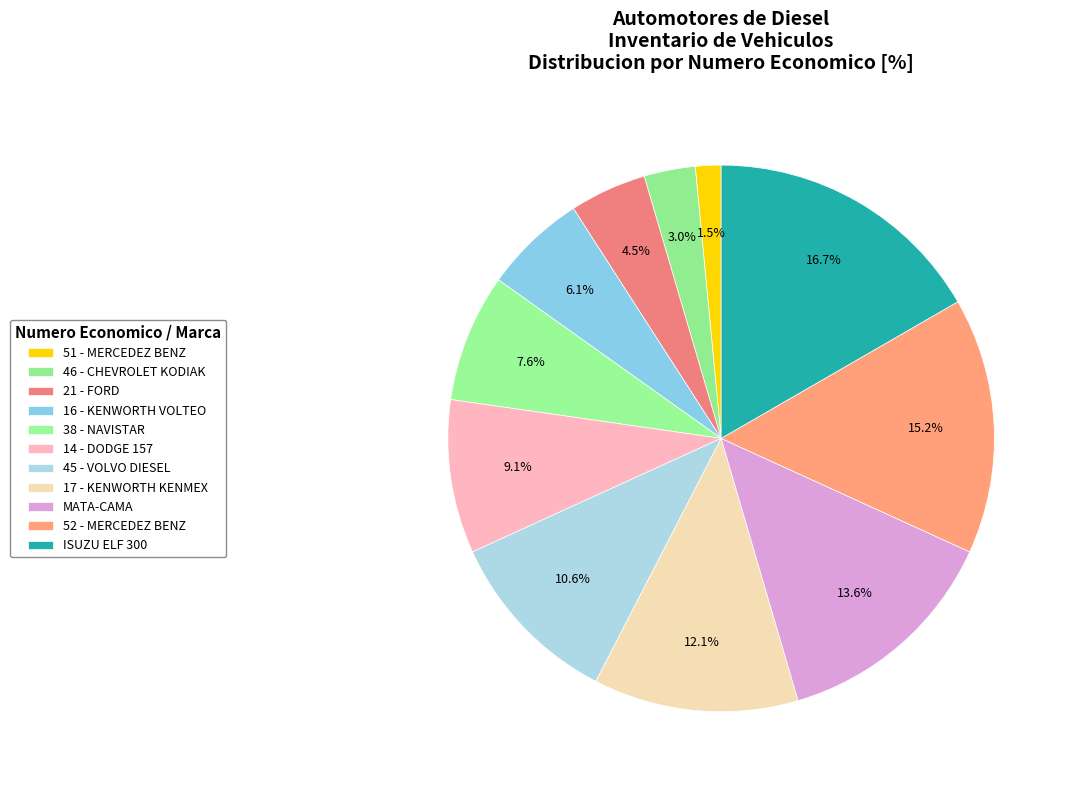

How many slices are in this pie chart?

11